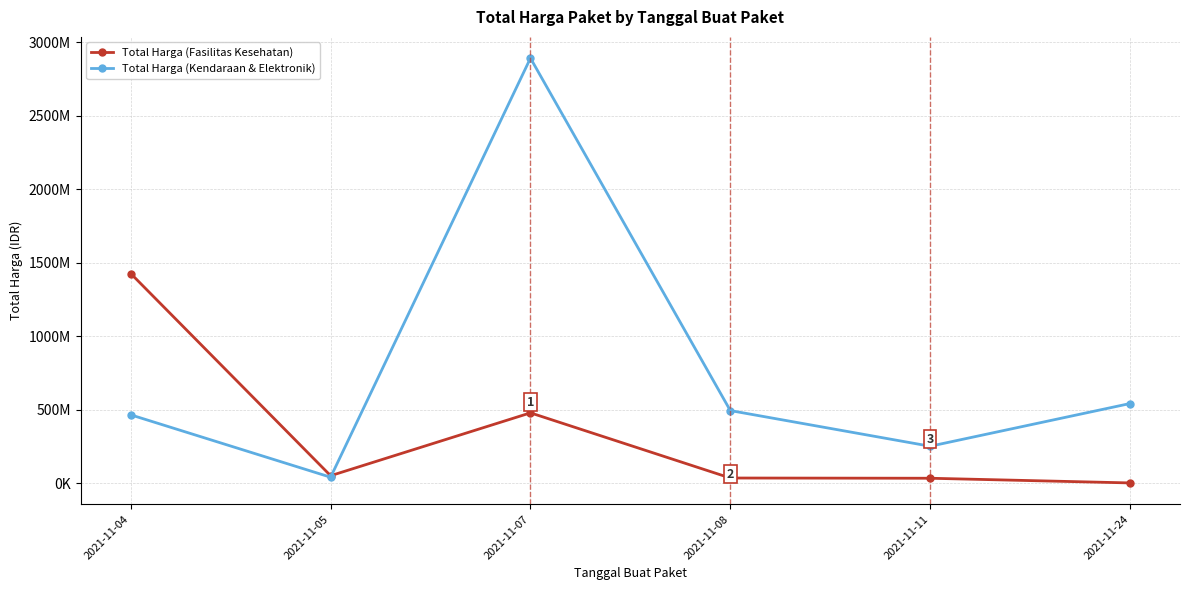

What is the total value across all series at 2021-11-07?

3369722000